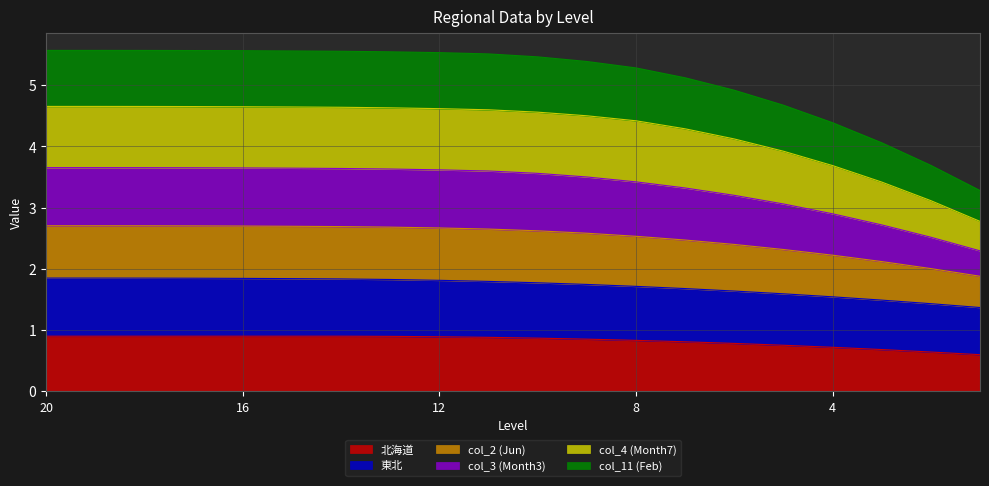

What is the smallest value displayed?

0.6